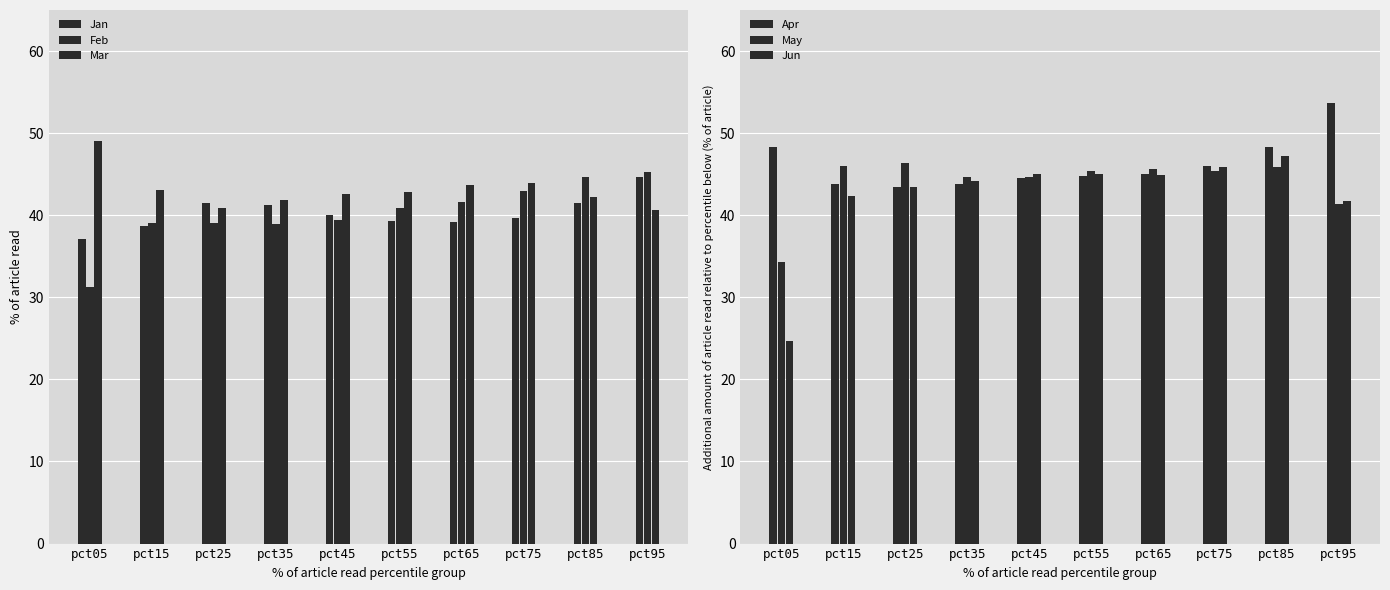

List the labels in order of Jan value, smallest first.

pct05, pct15, pct65, pct55, pct75, pct45, pct35, pct85, pct25, pct95